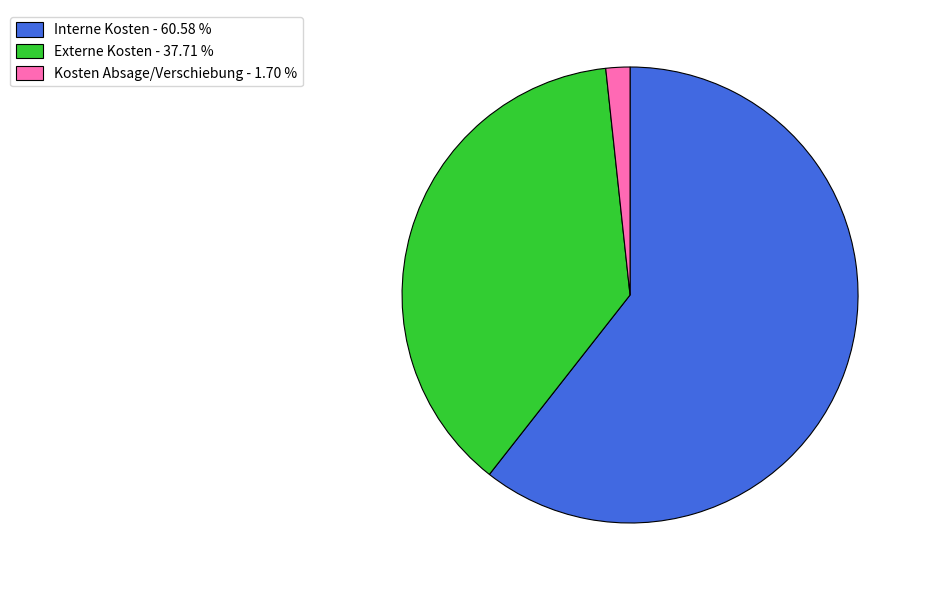

Between Externe Kosten and Kosten Absage/Verschiebung, which is larger?

Externe Kosten